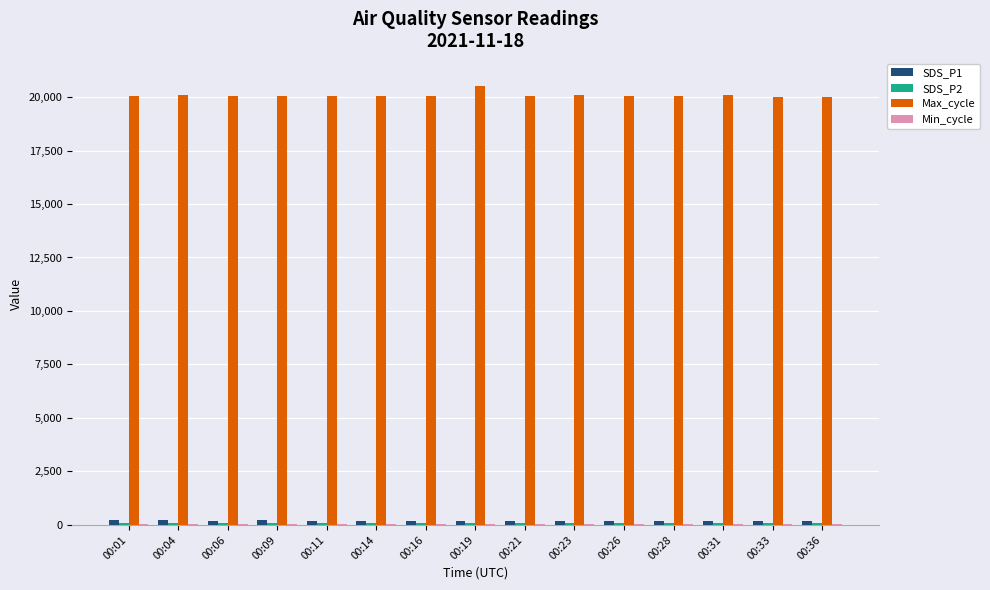

Which series has the largest total across all categories?

Max_cycle